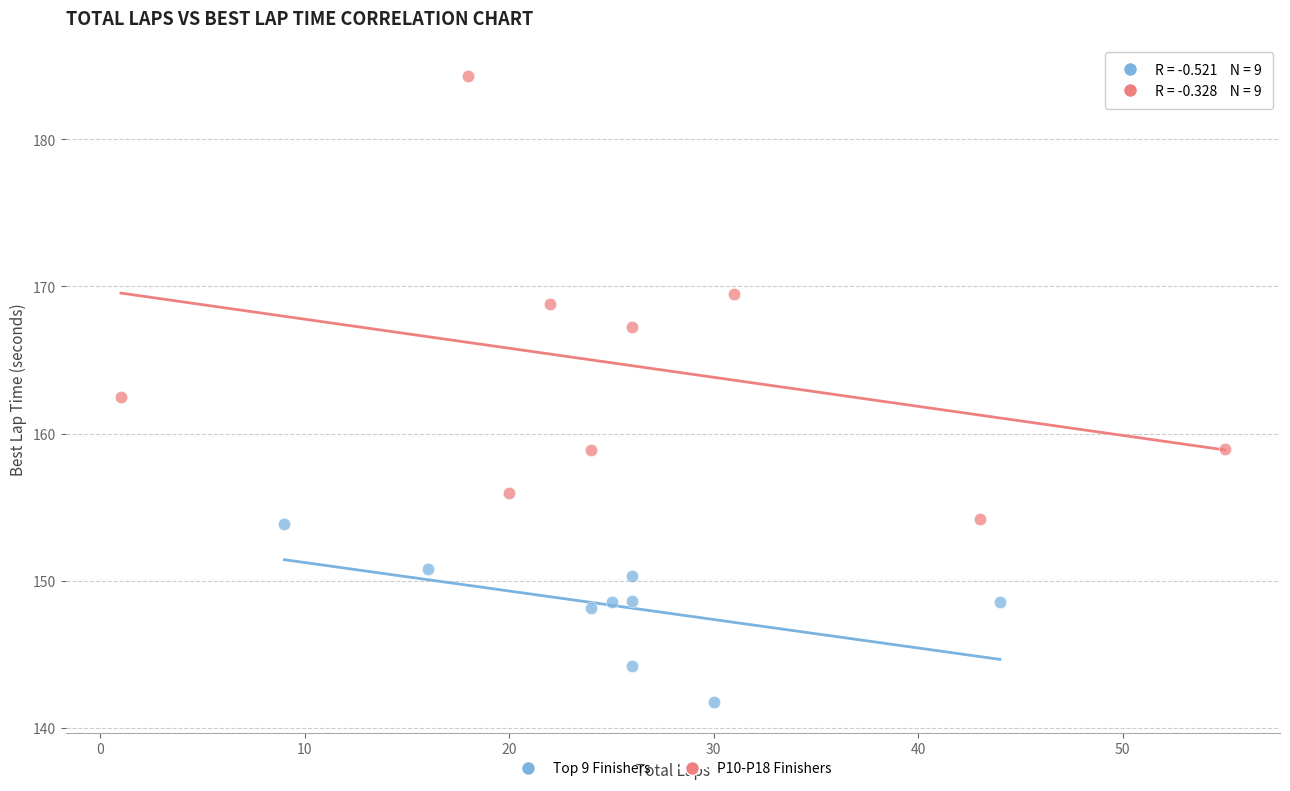

Which series reaches the minimum Y coordinate?

Top 9 Finishers